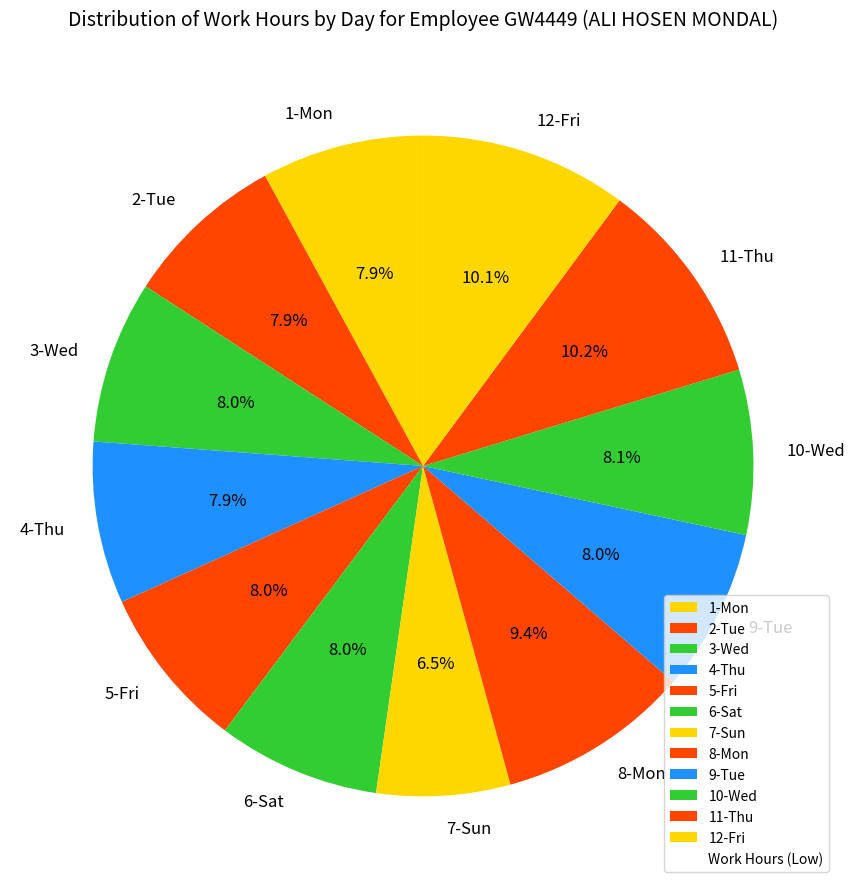

How many segments does this pie chart have?

12